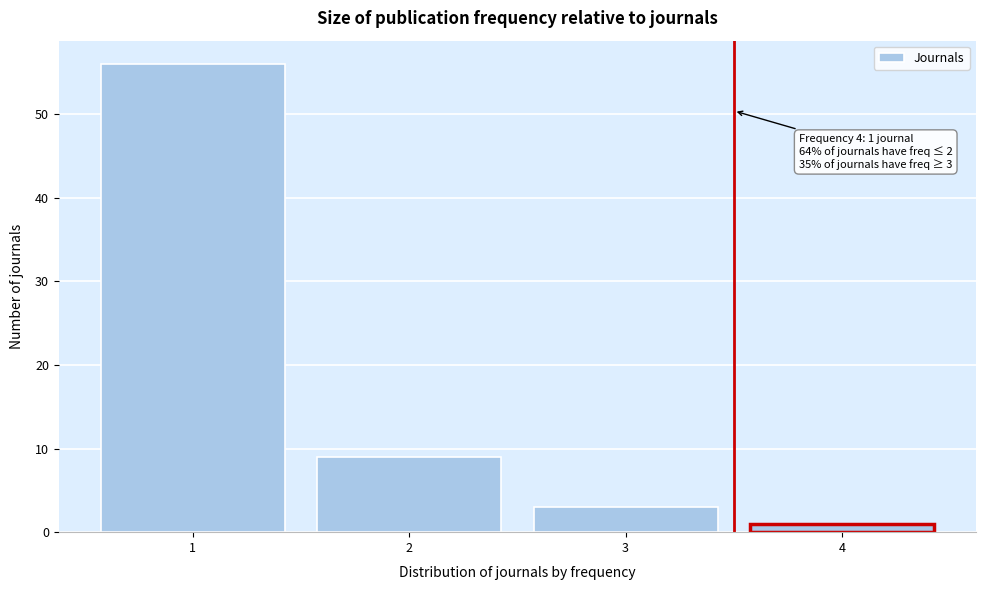

Reading left to right, extract all data points from this chart.

56	9	3	1